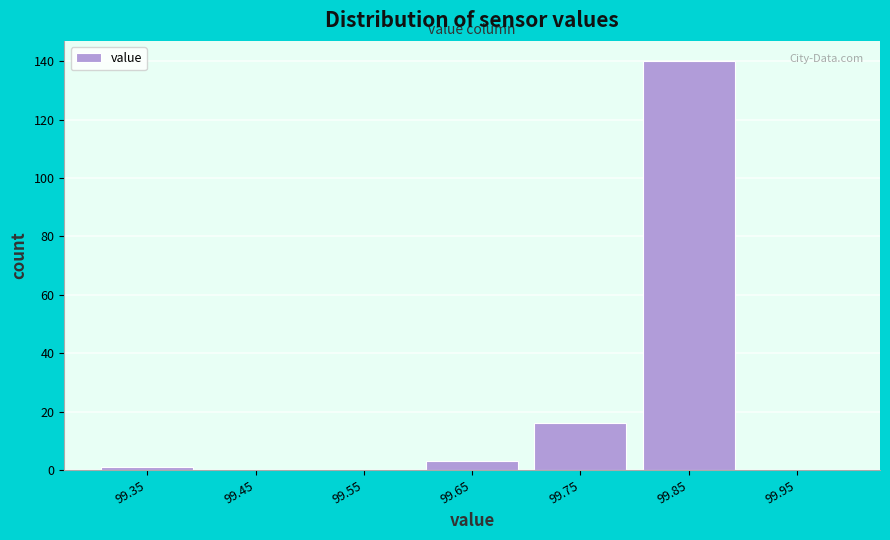

Reading left to right, list all the values displayed in this chart.

99.35=1	99.45=0	99.55=0	99.65=3	99.75=16	99.85=140	99.95=0